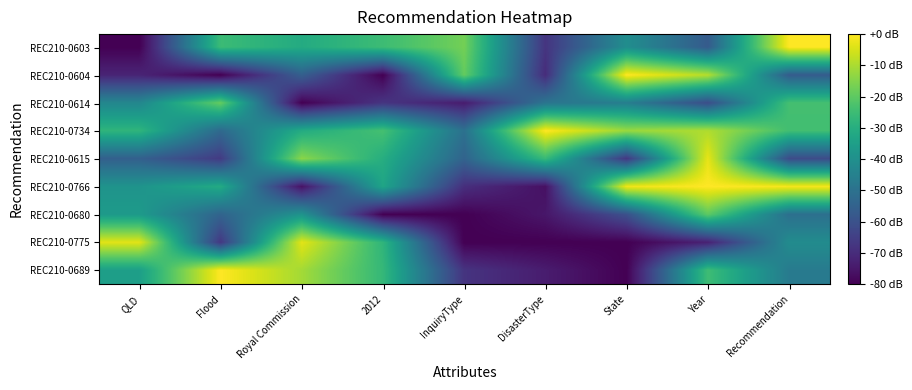

At which category does the chart reach its minimum across all series?

State